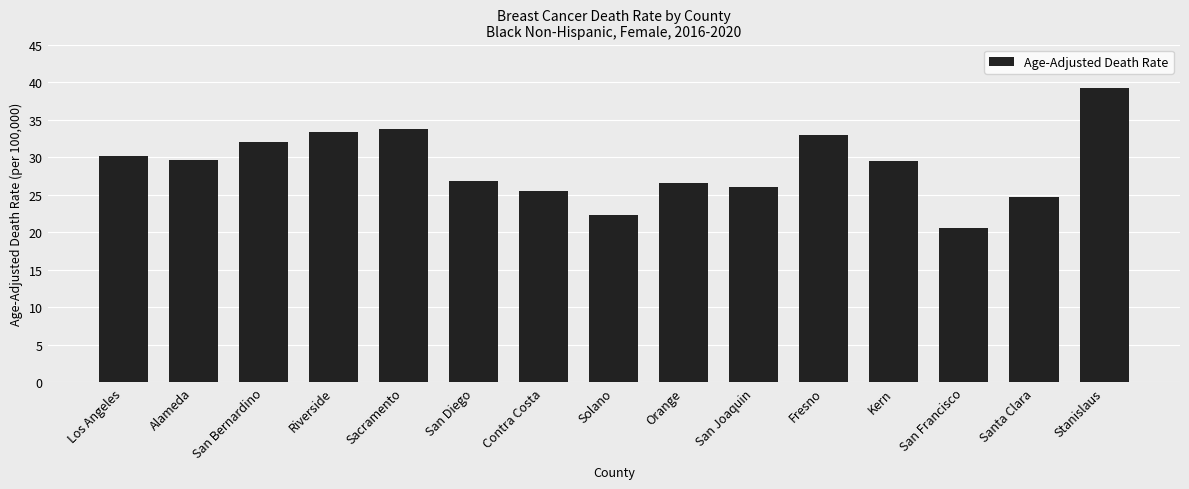

Are the bars horizontal?

No